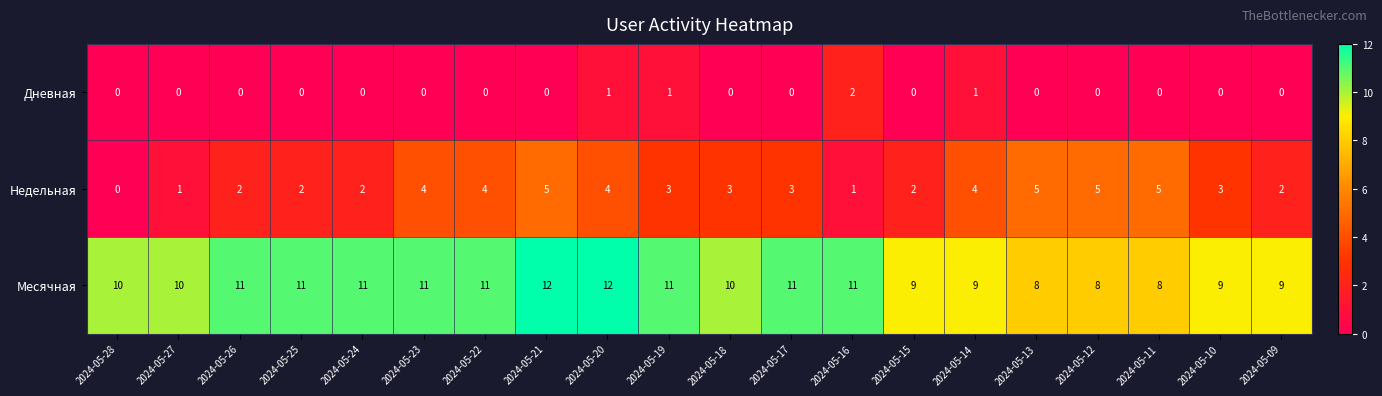

True or false: Месячная has a value of 11 at 2024-05-24.

True